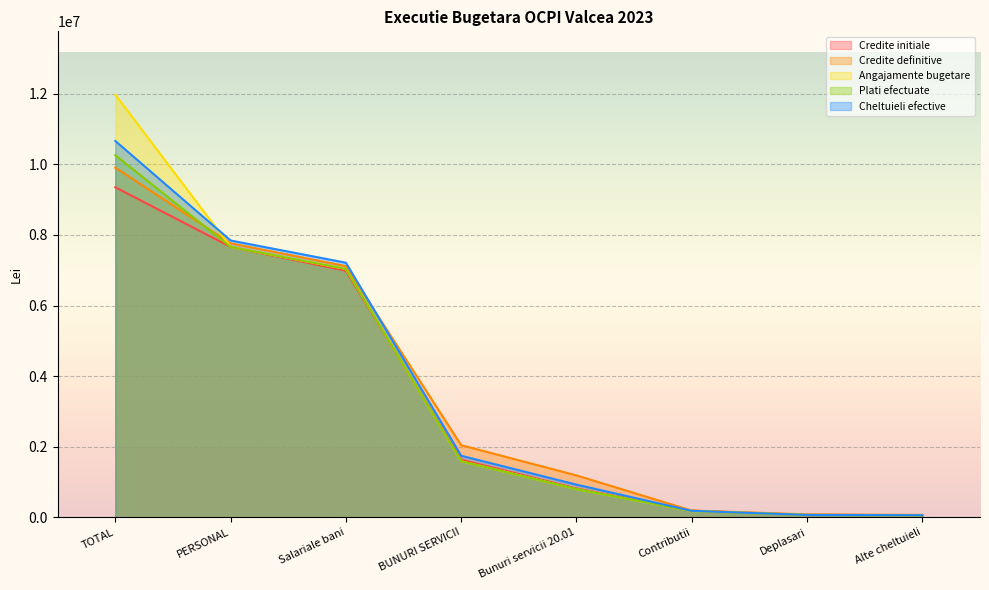

What is the difference between the maximum and minimum values in the Credite definitive series?

9840559